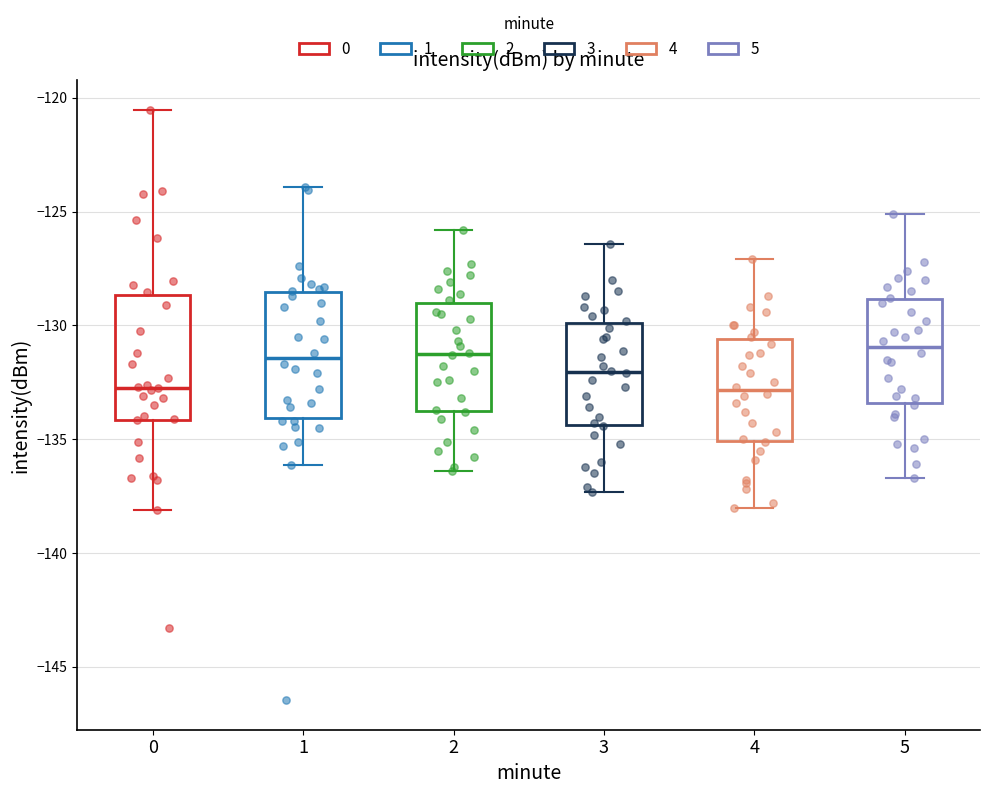

Reading left to right, transcribe this box plot: for each box, give where its median line is, the range the box spans, and where its two whiskers end, as read against the y-axis. The values are not printed on the chart, so give them approximately, as read against the axis.

0: median -132.5, box -134.0 to -128.5, whiskers -138.0 to -120.5
1: median -131.5, box -134.0 to -128.5, whiskers -136.0 to -124.0
2: median -131.0, box -134.0 to -129.0, whiskers -136.5 to -126.0
3: median -132.0, box -134.5 to -130.0, whiskers -137.5 to -126.5
4: median -133.0, box -135.0 to -130.5, whiskers -138.0 to -127.0
5: median -131.0, box -133.5 to -129.0, whiskers -136.5 to -125.0